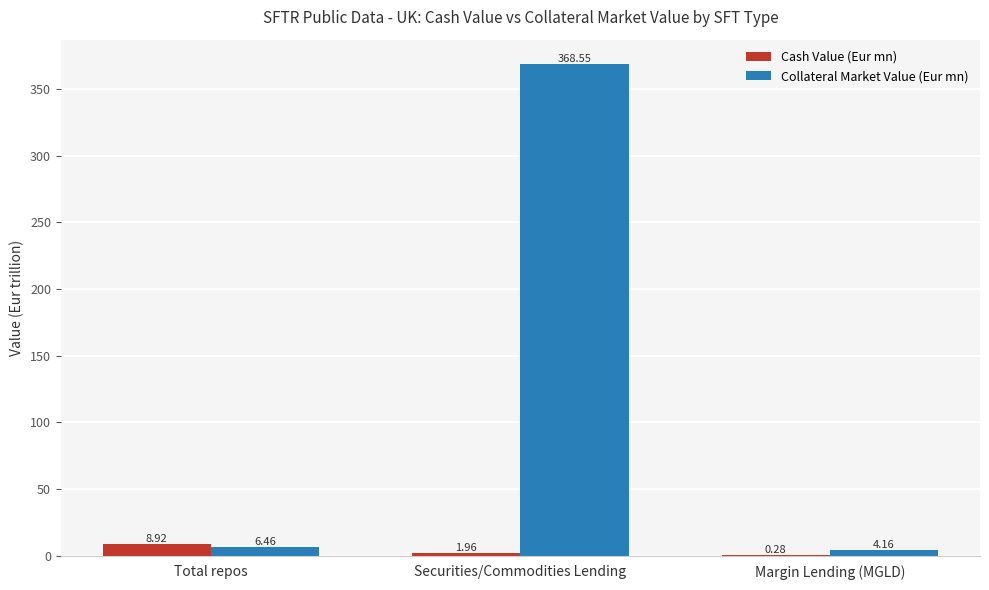

Does the chart contain stacked bars?

No